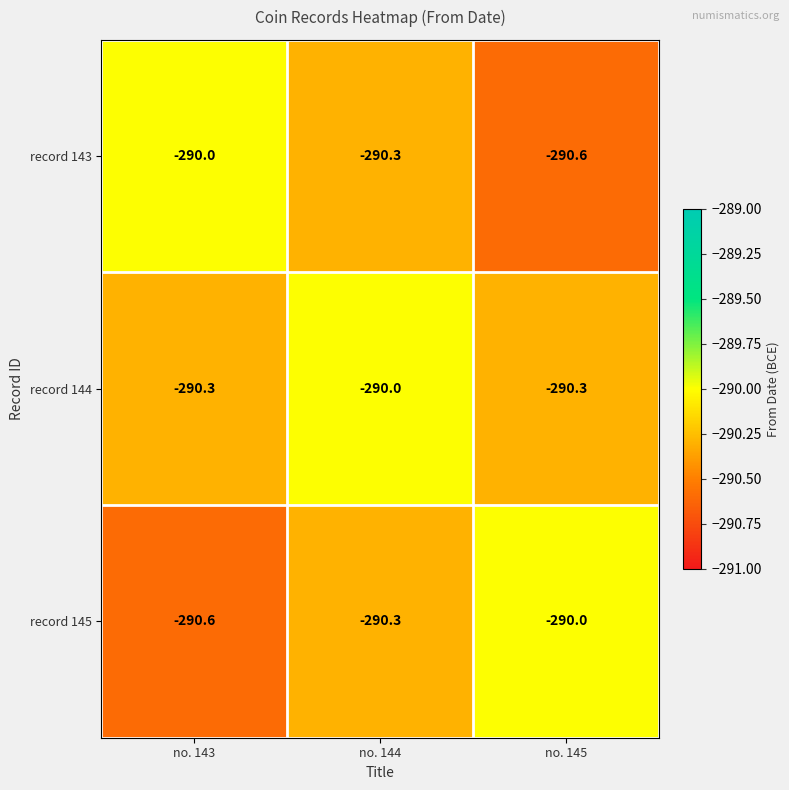

How many series are shown in this chart?

3